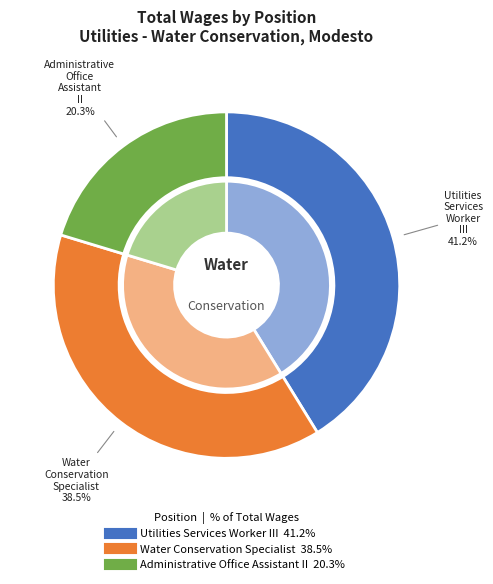

The Administrative Office Assistant II slice represents 11% of the pie. True or false?

False